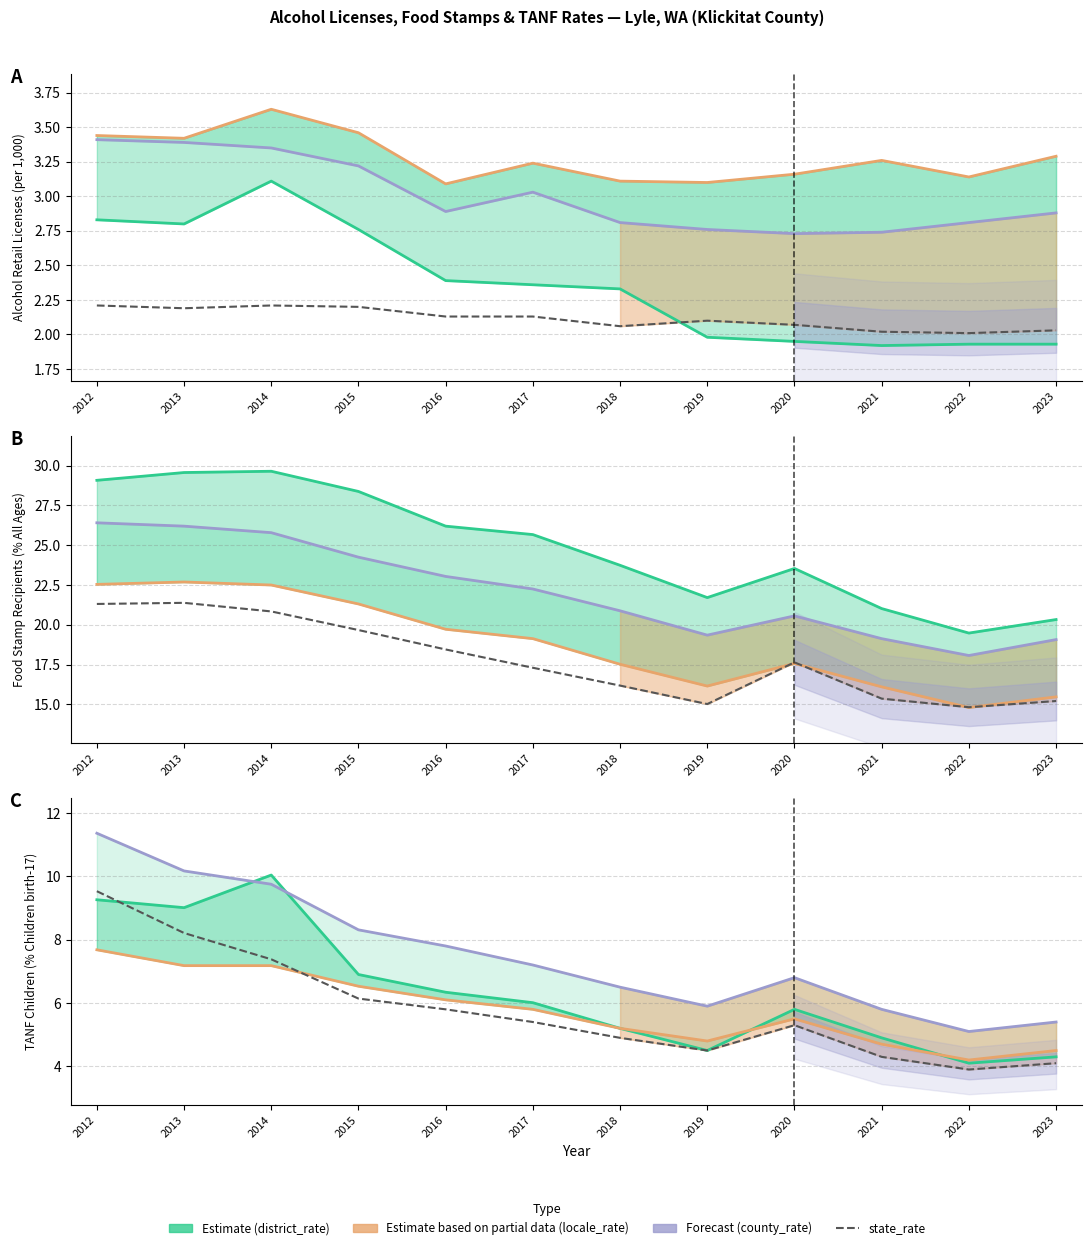

Which series ends up on top after the final intersection of locale_rate and district_rate?

locale_rate